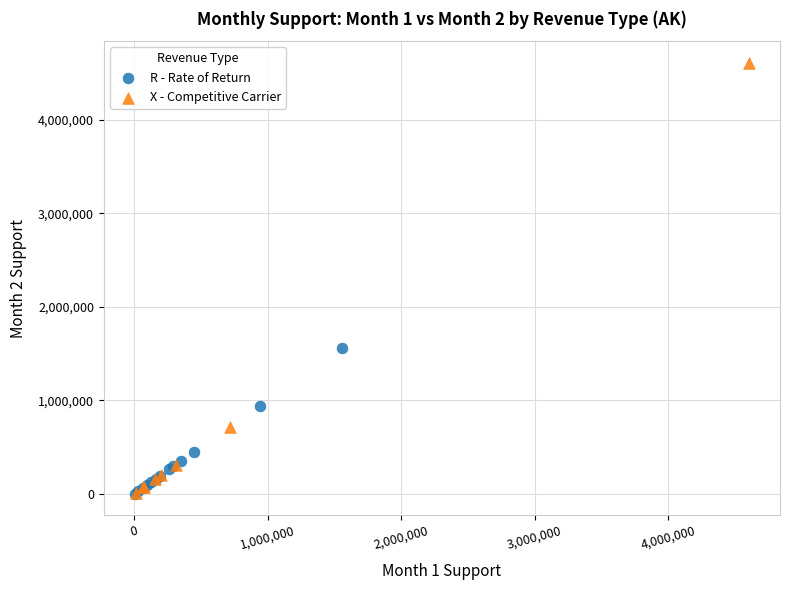

Which series has the largest Y range (max minus min)?

X - Competitive Carrier